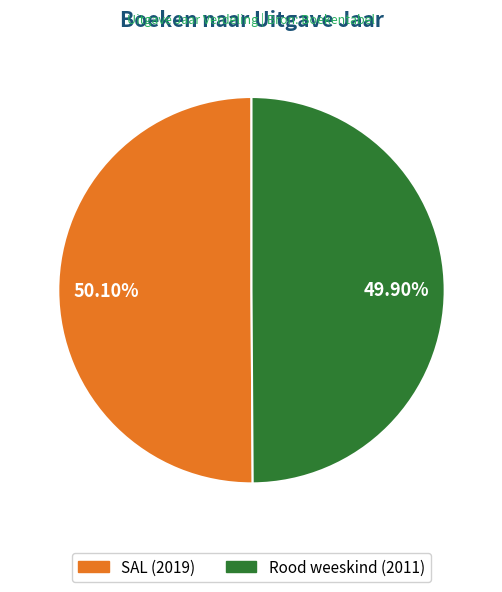

Do SAL and Rood weeskind together represent more than half of the pie?

Yes